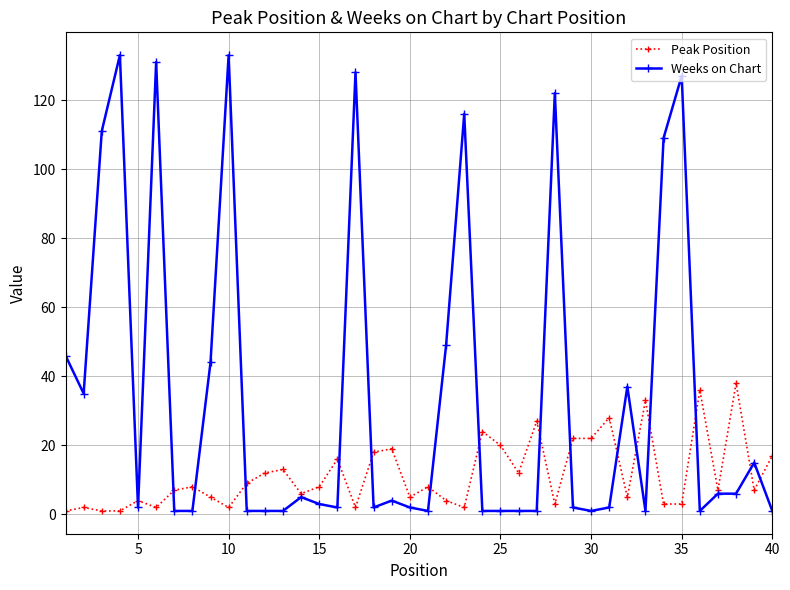

What is the maximum value shown in the chart?

133